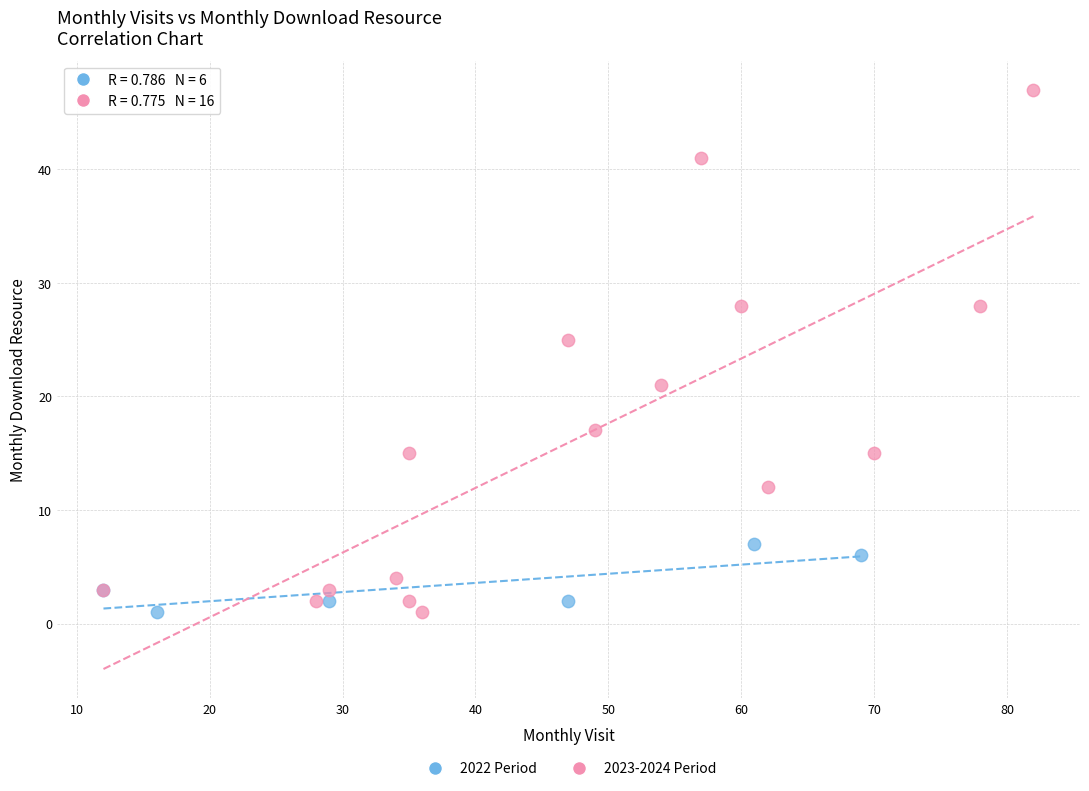

Which series reaches the maximum Y coordinate?

2023-2024 Period